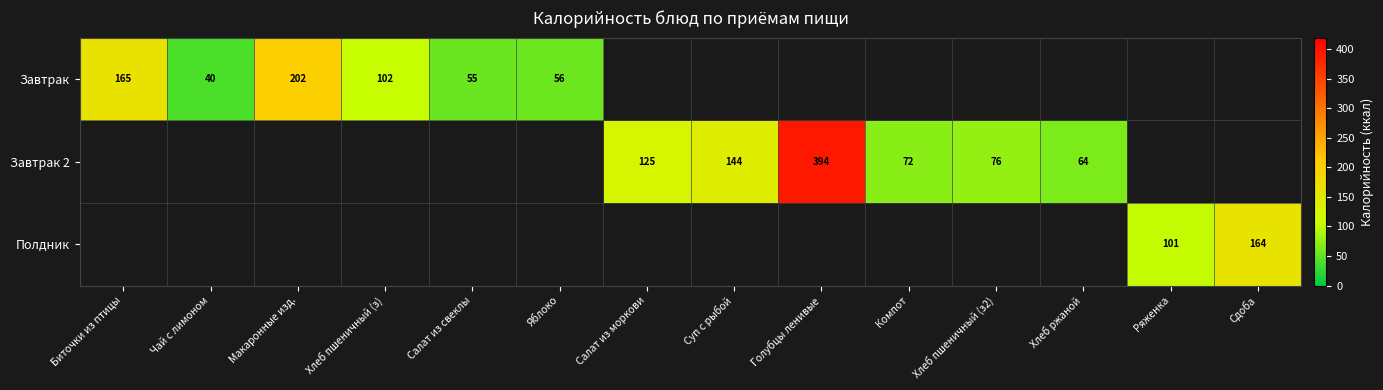

True or false: Завтрак 2 has a value of 92 at Хлеб ржаной.

False